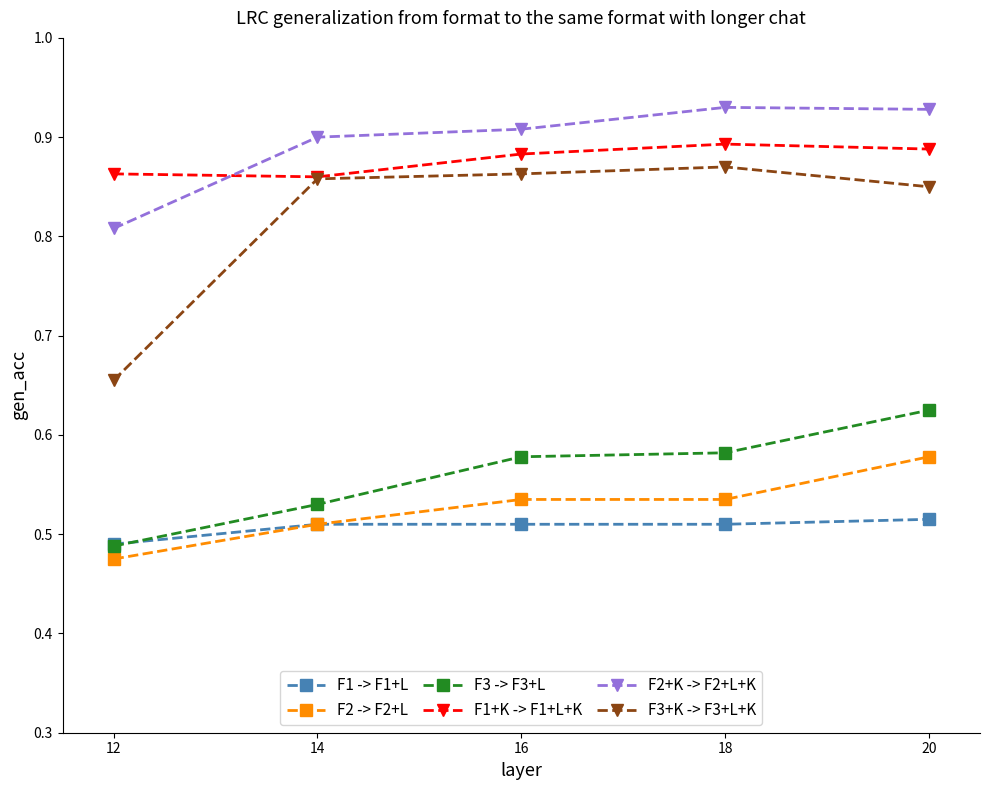

Which category has the lowest value in the F3+K -> F3+L+K series?

12